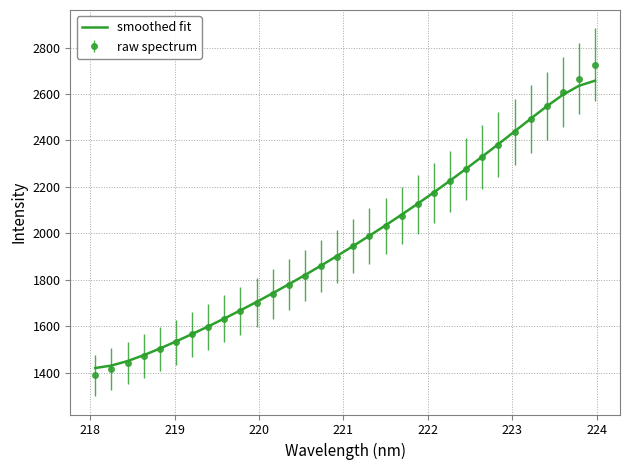

What is the highest value of the raw spectrum series?

2726.1